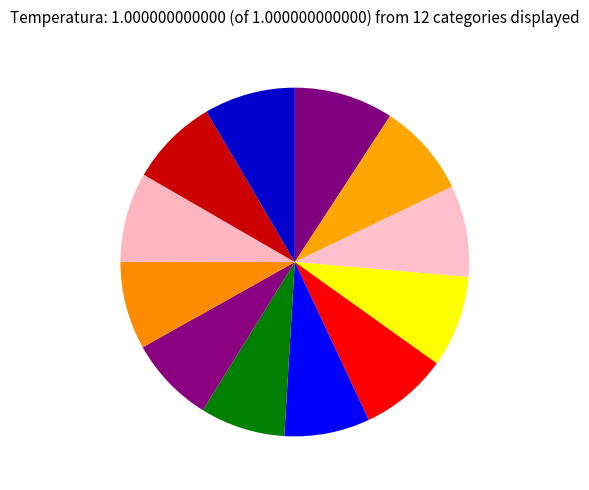

Does any single category account for the majority?

No